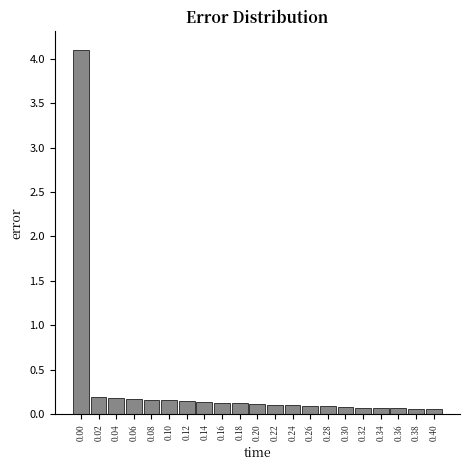

What is the difference between the maximum and second lowest values?

4.0